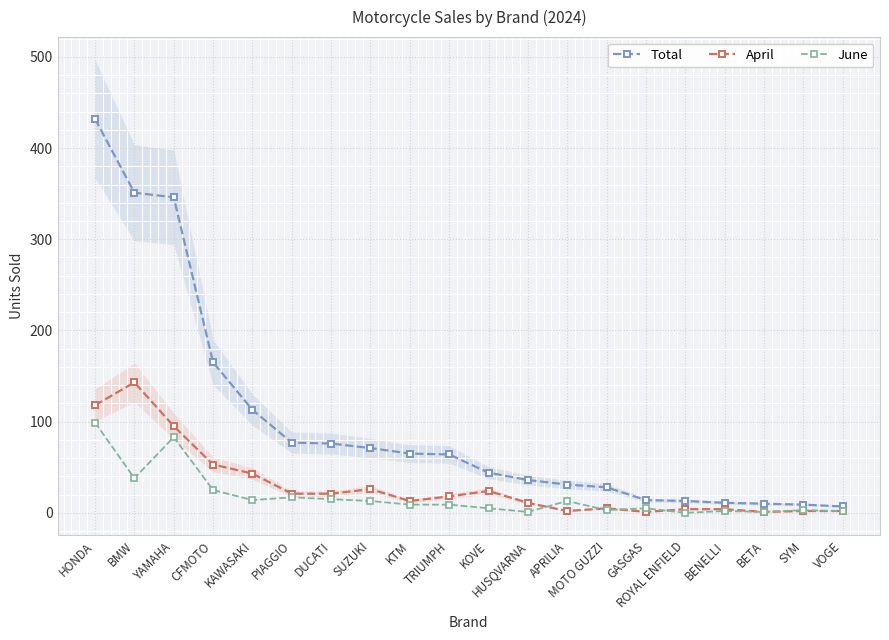

At which category does the chart reach its peak across all series?

HONDA